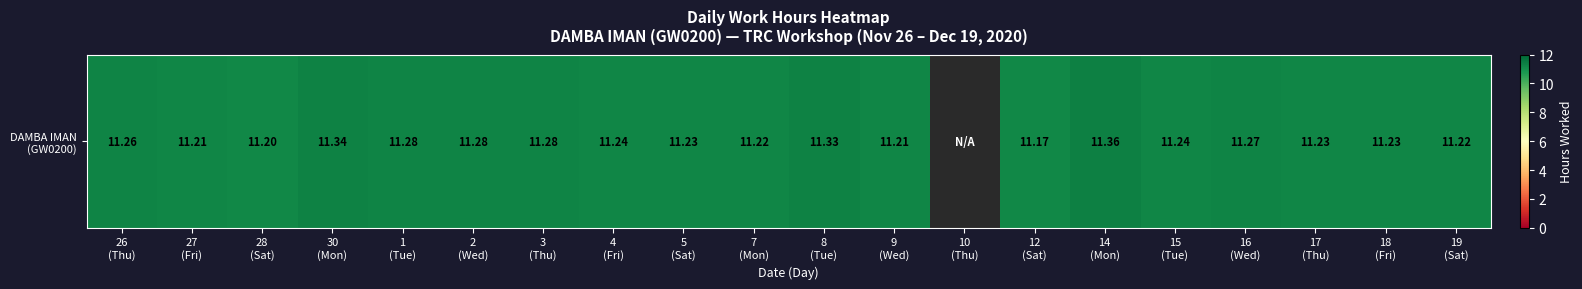

Reading right to left, extract all data points from this chart.

19
(Sat)=11.2	18
(Fri)=11.2	17
(Thu)=11.2	16
(Wed)=11.3	15
(Tue)=11.2	14
(Mon)=11.4	12
(Sat)=11.2	10
(Thu)=0.0	9
(Wed)=11.2	8
(Tue)=11.3	7
(Mon)=11.2	5
(Sat)=11.2	4
(Fri)=11.2	3
(Thu)=11.3	2
(Wed)=11.3	1
(Tue)=11.3	30
(Mon)=11.3	28
(Sat)=11.2	27
(Fri)=11.2	26
(Thu)=11.3